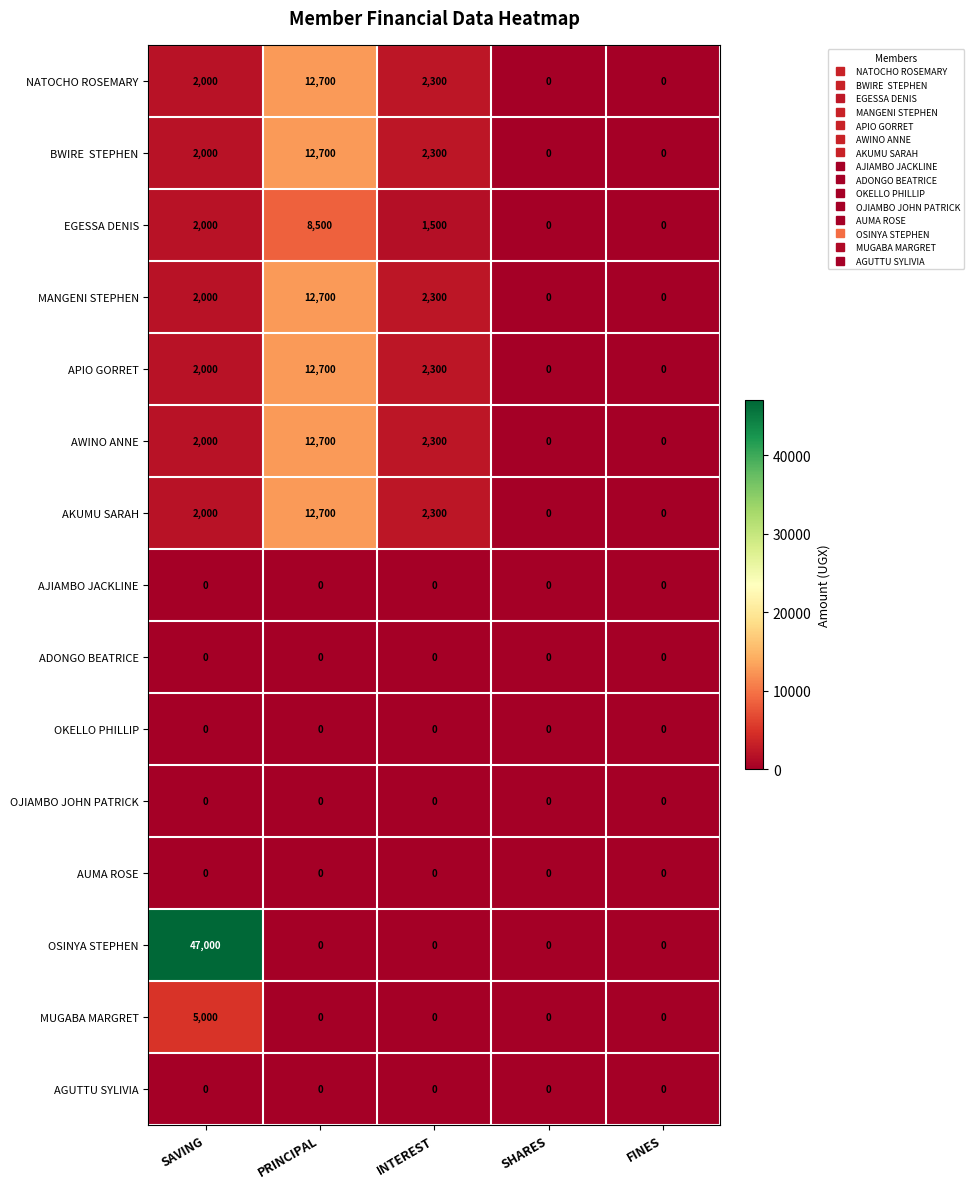

True or false: AJIAMBO JACKLINE has a value of 0 at SHARES.

True